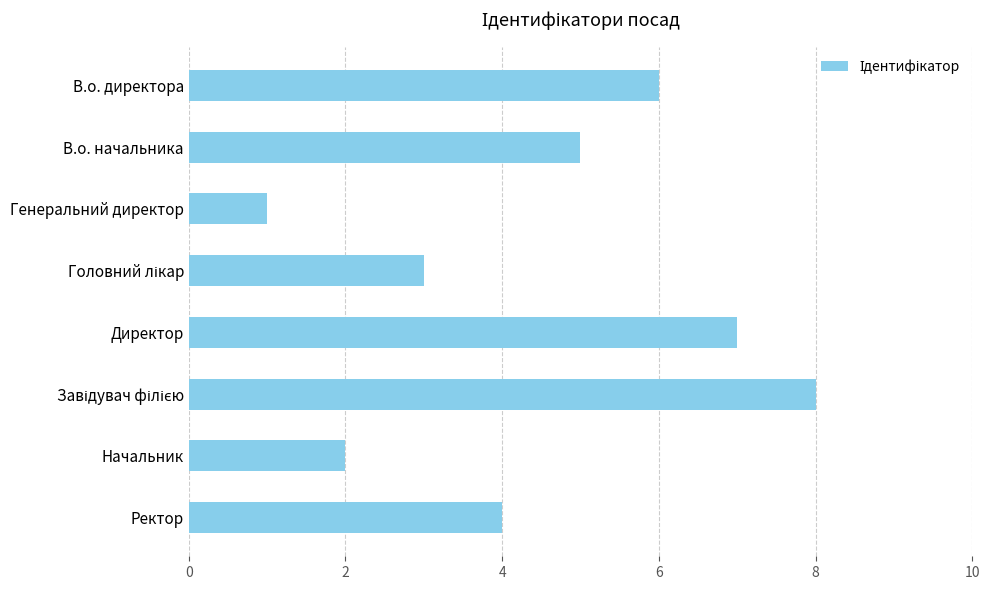

What is the difference between the maximum and second lowest values?

6